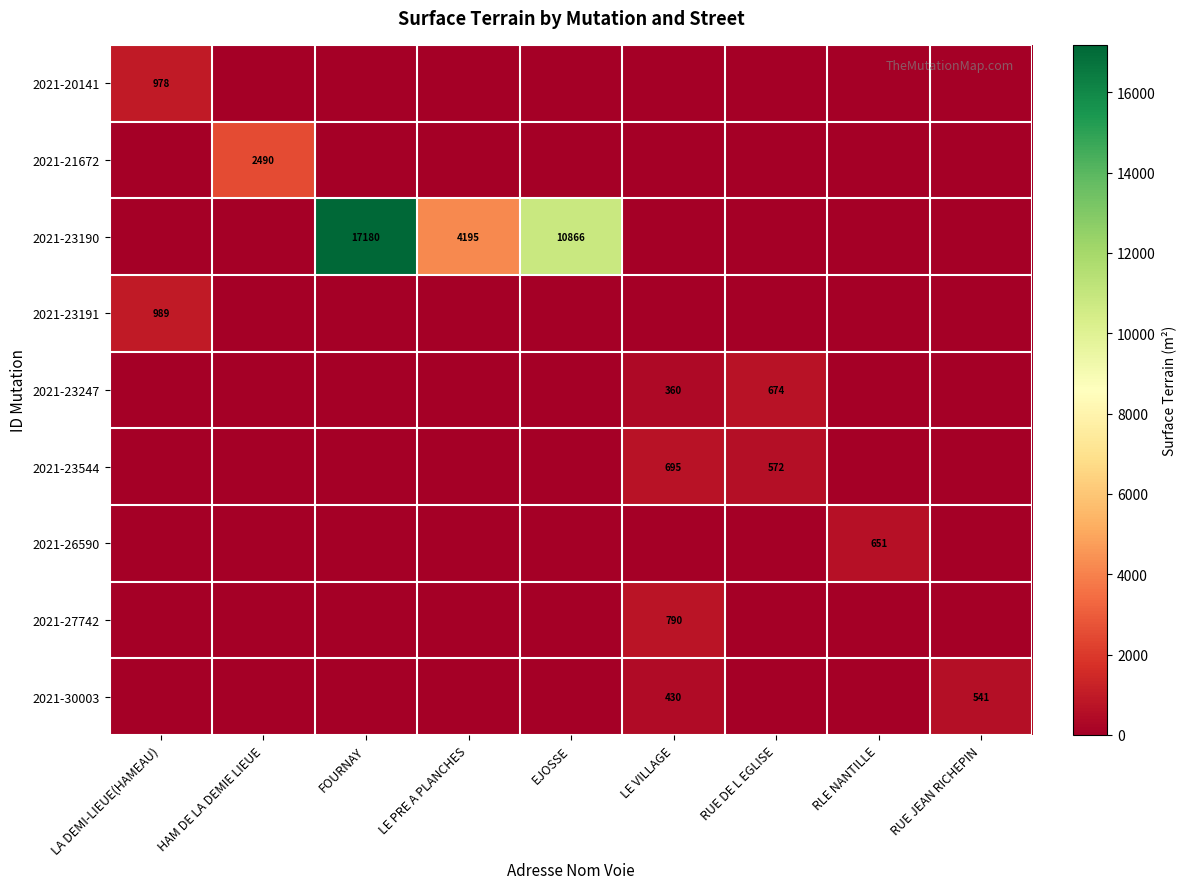

Is it true that 2021-26590 equals 651 at RLE NANTILLE?

True